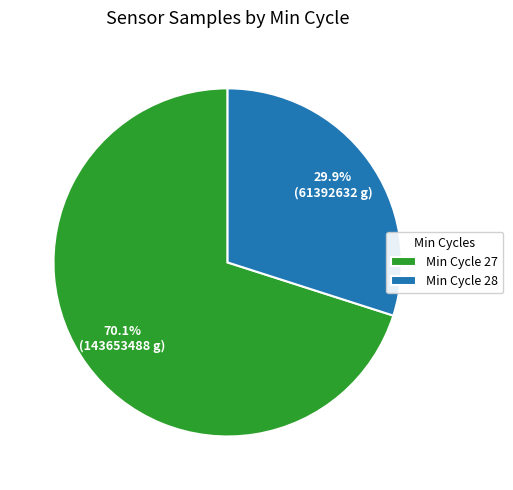

How many segments does this pie chart have?

2